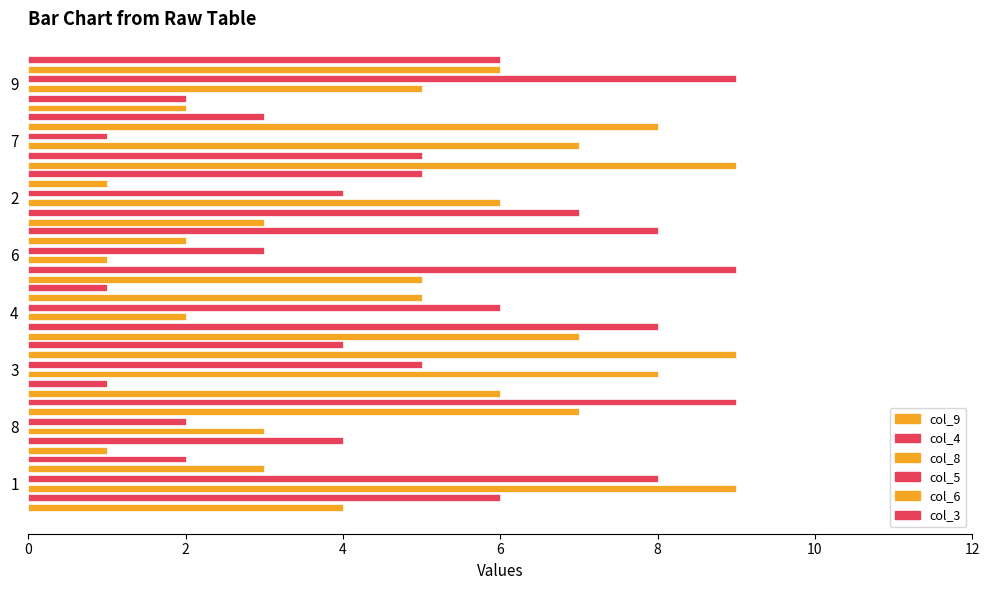

What is the difference between the maximum and minimum values in the col_3 series?

8